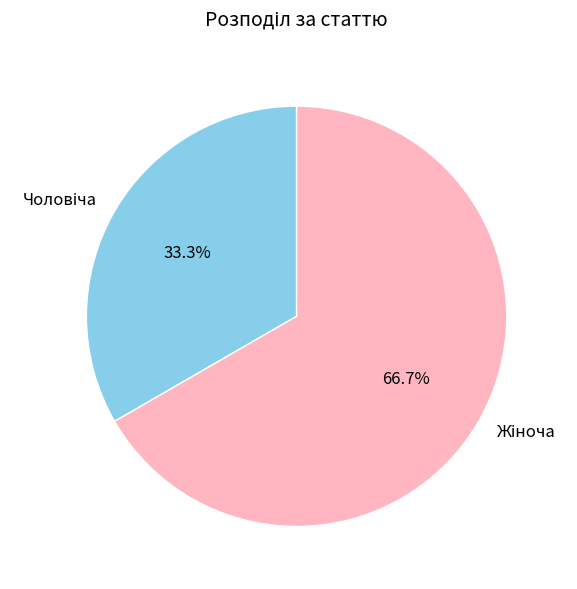

Does any single category account for the majority?

Yes